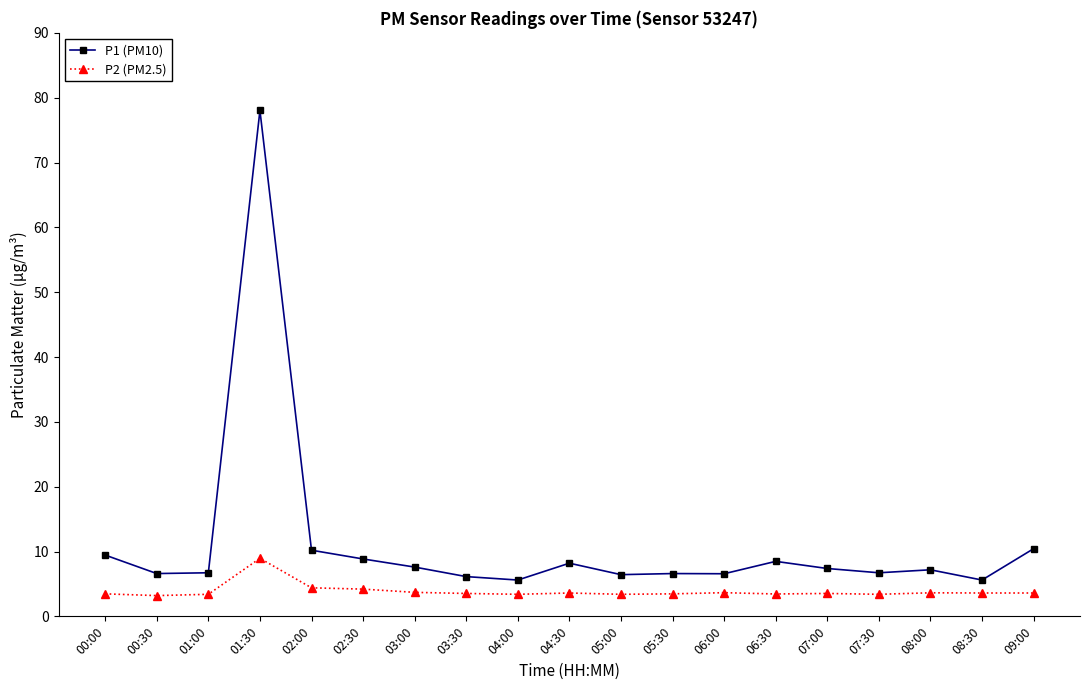

What value does the P2 (PM2.5) series have at 07:00?

3.5